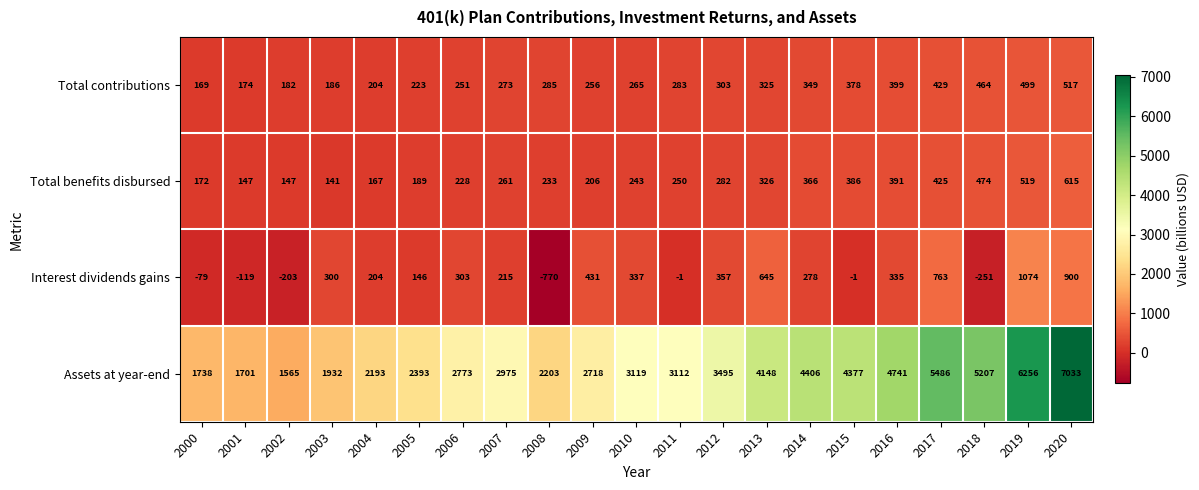

What is the difference between the highest and lowest values at 2011?

3113